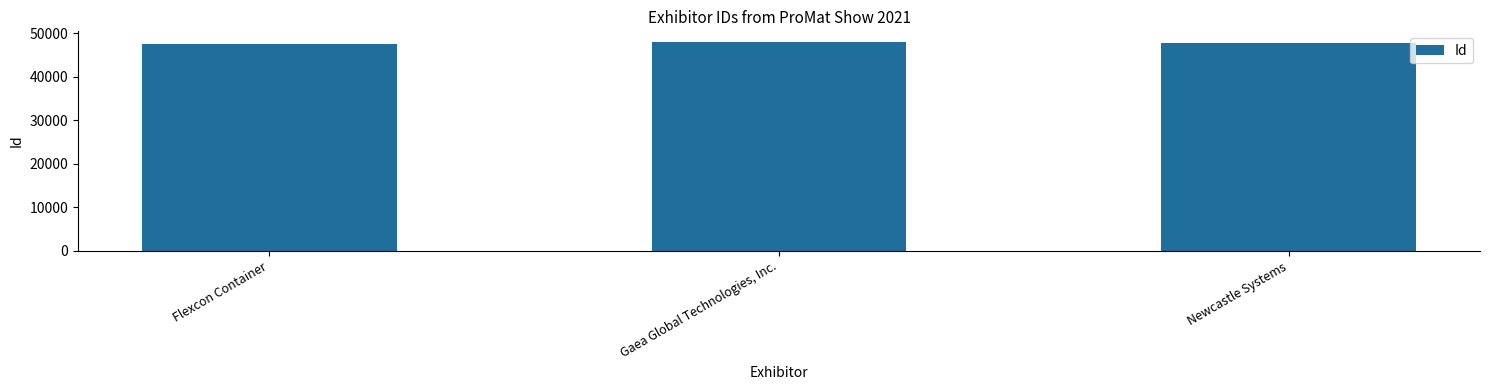

What position from the right is Newcastle Systems?

1